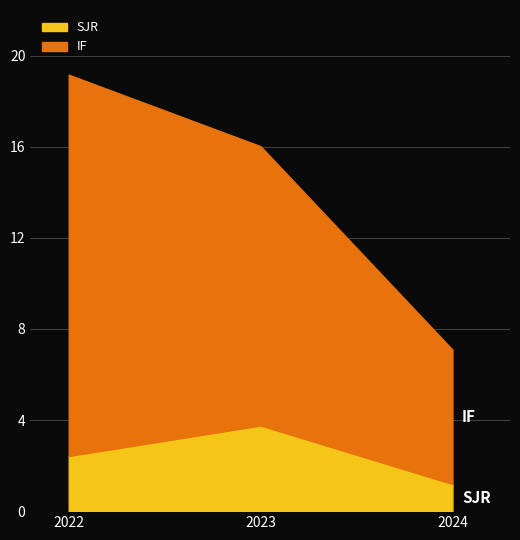

Which series has the largest total across all categories?

IF